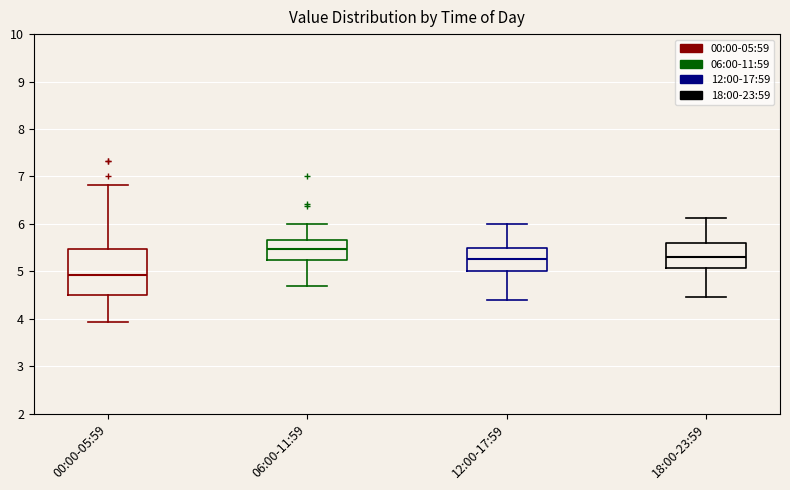

Reading left to right, transcribe this box plot: for each box, give where its median line is, the range the box spans, and where its two whiskers end, as read against the y-axis. The values are not printed on the chart, so give them approximately, as read against the axis.

00:00-05:59: median 4.9, box 4.5 to 5.5, whiskers 3.9 to 6.8
06:00-11:59: median 5.5, box 5.2 to 5.7, whiskers 4.7 to 6.0
12:00-17:59: median 5.3, box 5.0 to 5.5, whiskers 4.4 to 6.0
18:00-23:59: median 5.3, box 5.1 to 5.6, whiskers 4.5 to 6.1